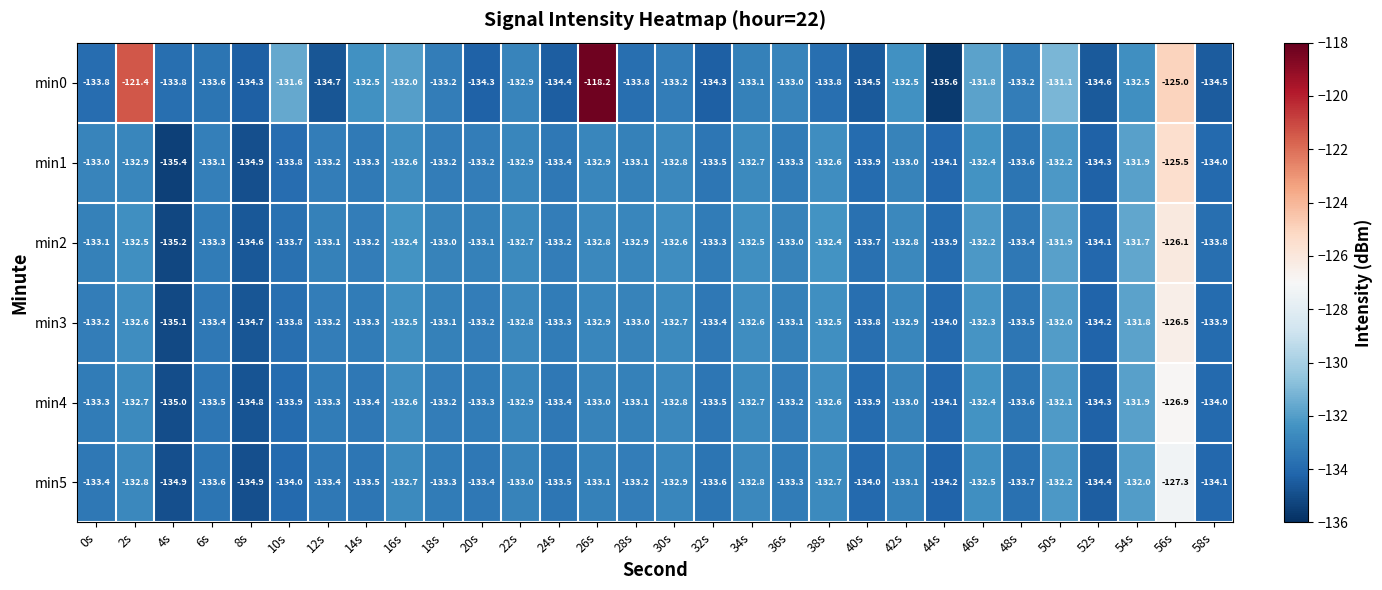

List the series in order of their peak value, lowest first.

min5, min4, min3, min2, min1, min0